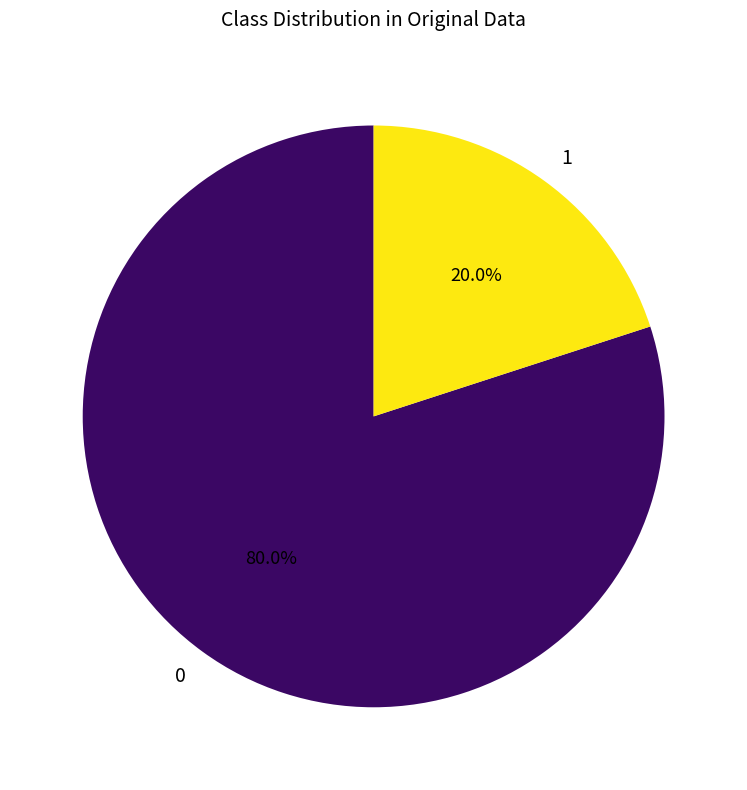

How many segments does this pie chart have?

2